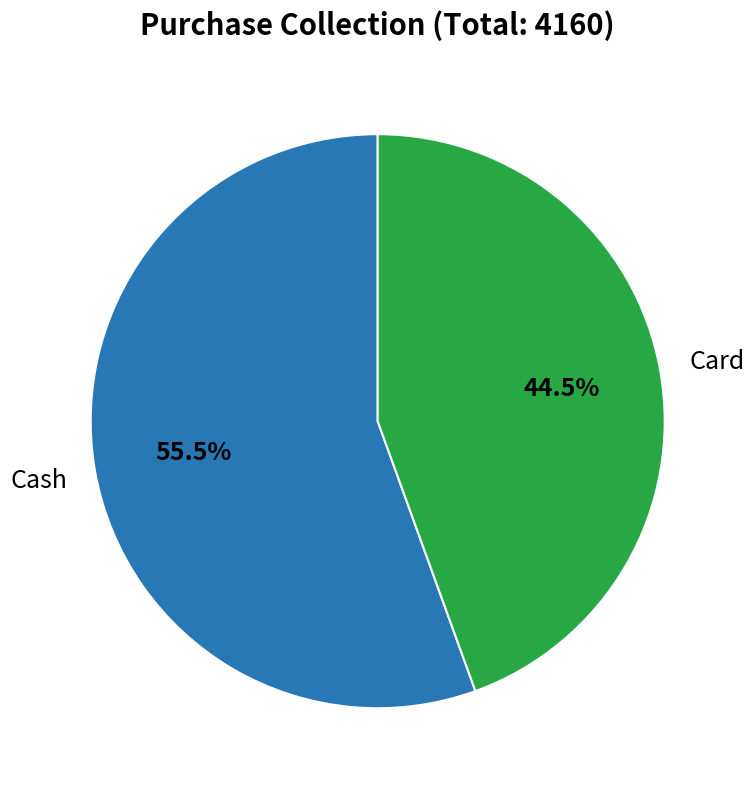

How many segments does this pie chart have?

2